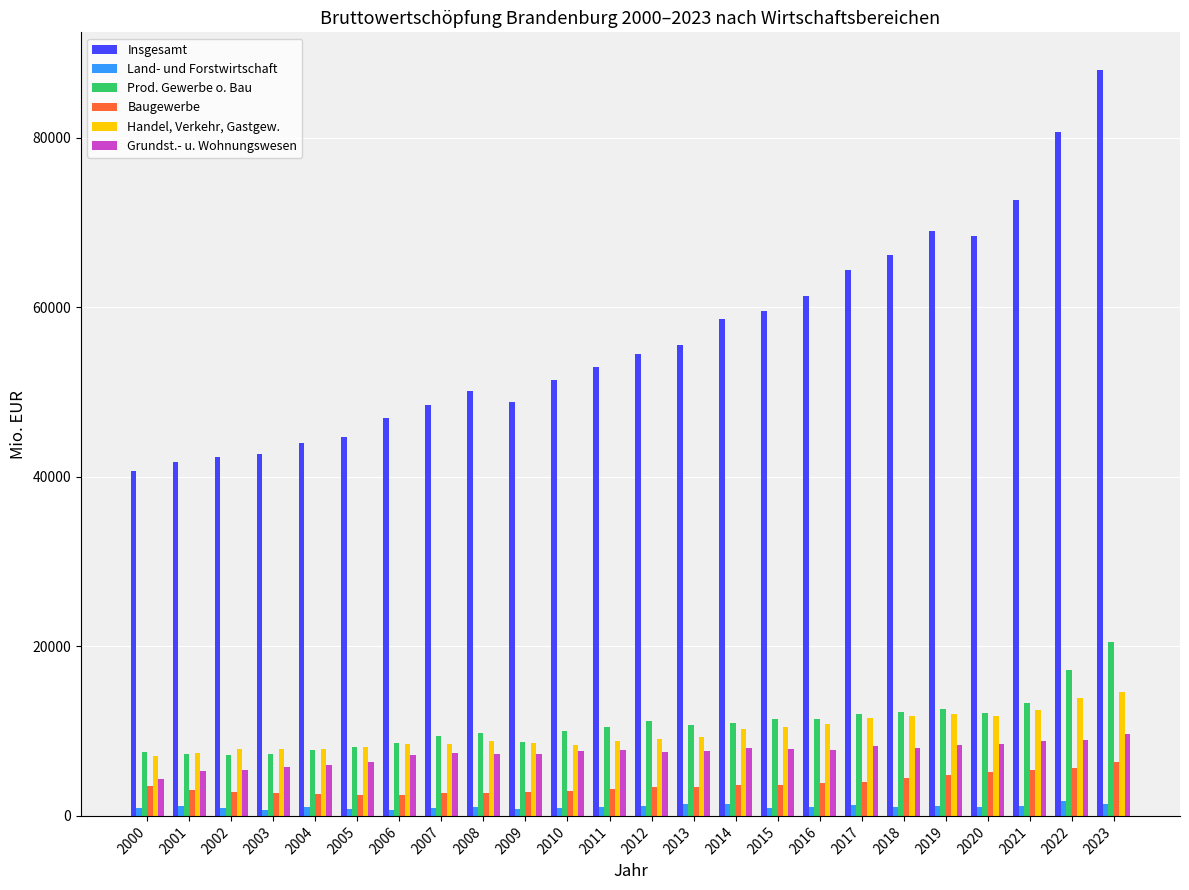

Rank the series by their maximum value, from highest to lowest.

Insgesamt, Prod. Gewerbe o. Bau, Handel, Verkehr, Gastgew., Grundst.- u. Wohnungswesen, Baugewerbe, Land- und Forstwirtschaft